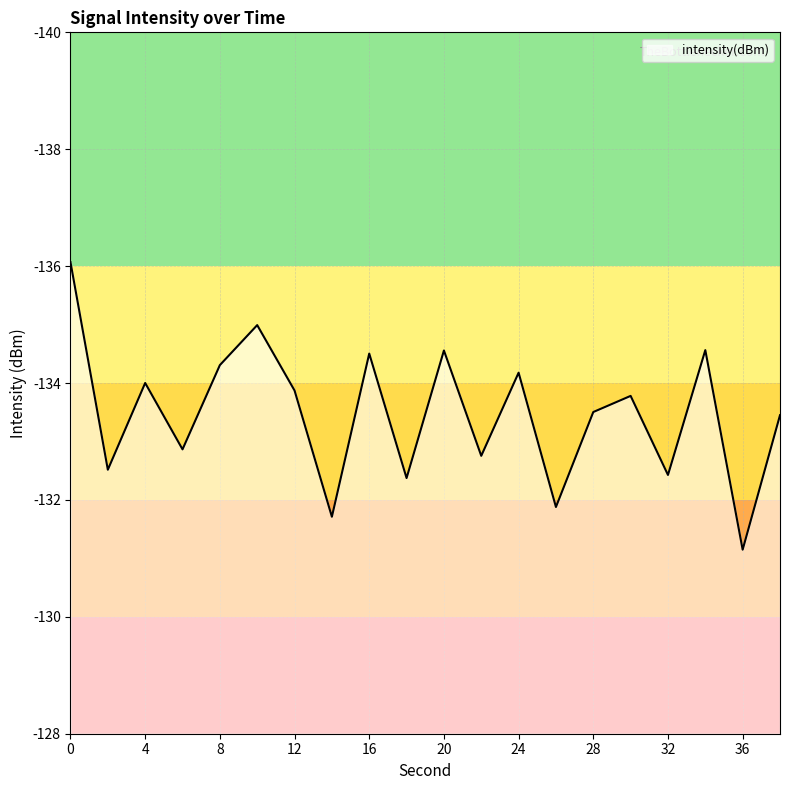

What is the minimum value shown in the chart?

-136.1